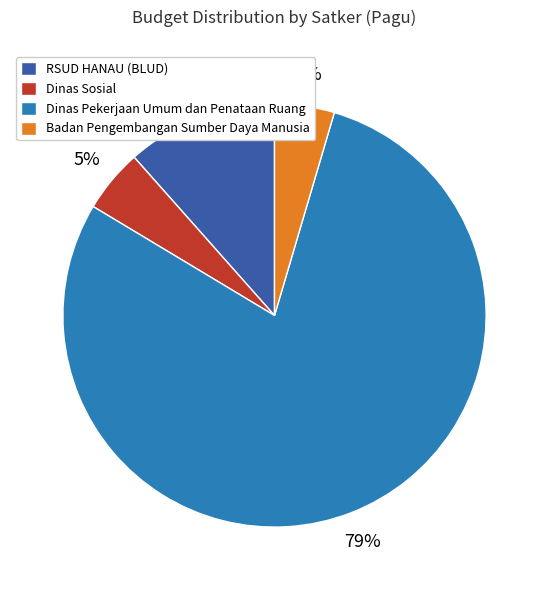

Which category has the biggest portion of the pie?

Dinas Pekerjaan Umum dan Penataan Ruang